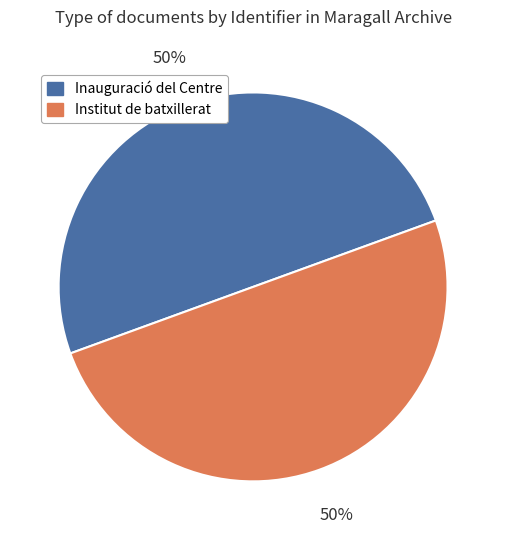

To the nearest percent, what is the average slice percentage?

50%